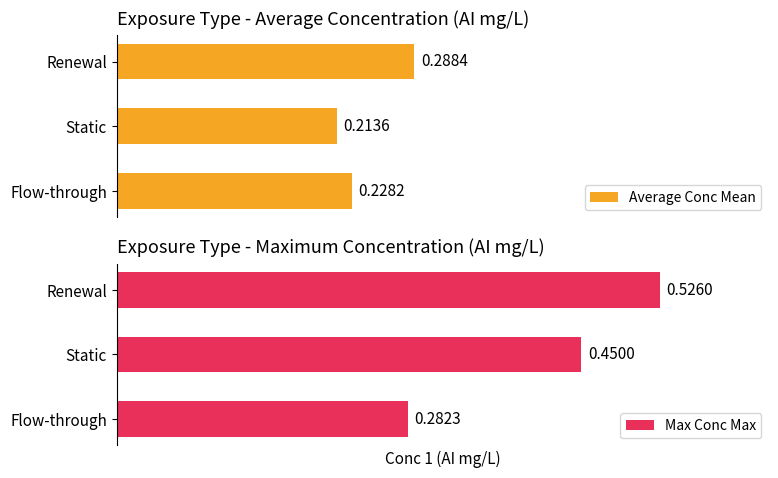

What is the average value of the Max Conc Max series?

0.4